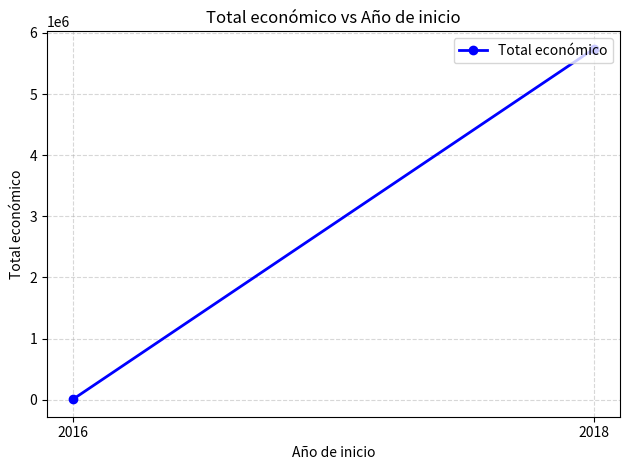

Rank the categories by value from highest to lowest.

2018, 2016